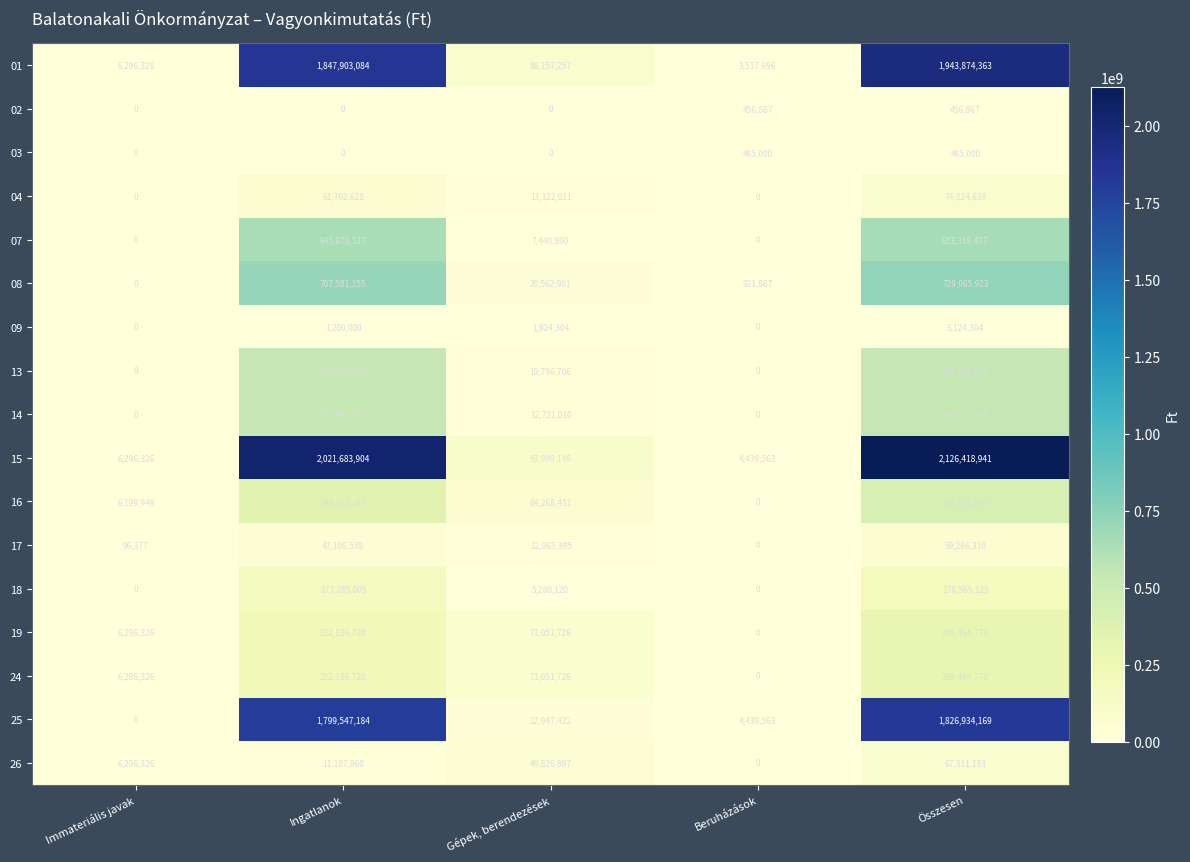

What is the total value across all series at Immateriális javak?

37777956